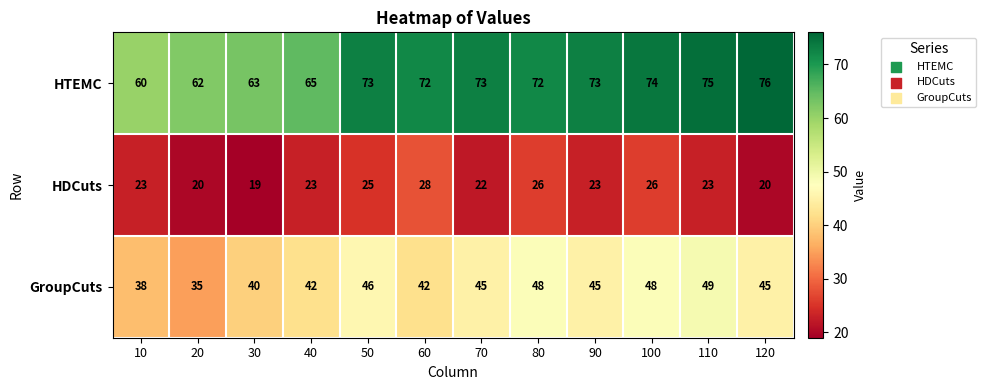

At which label is HTEMC closest to 68?

40